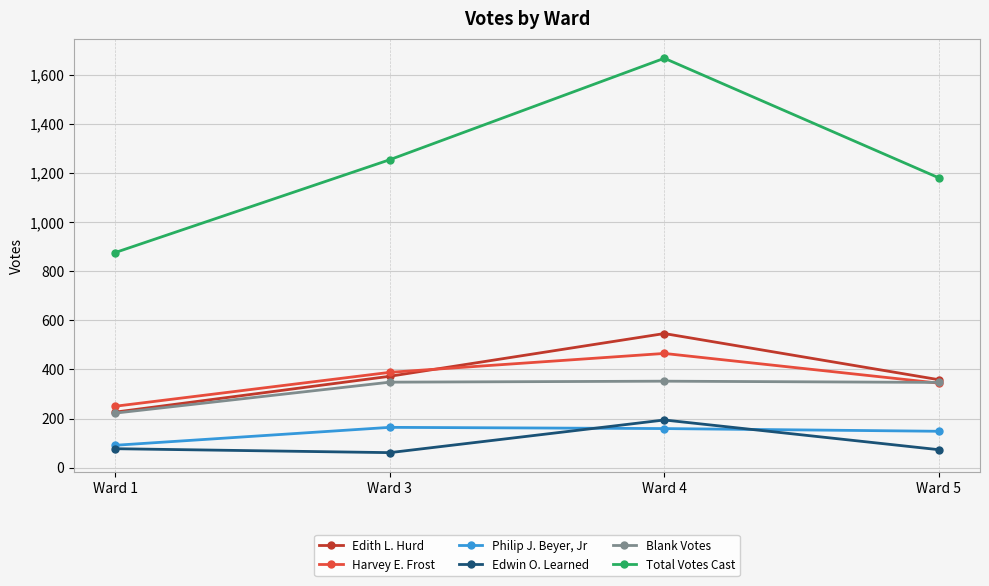

What is the lowest value of the Harvey E. Frost series?

250